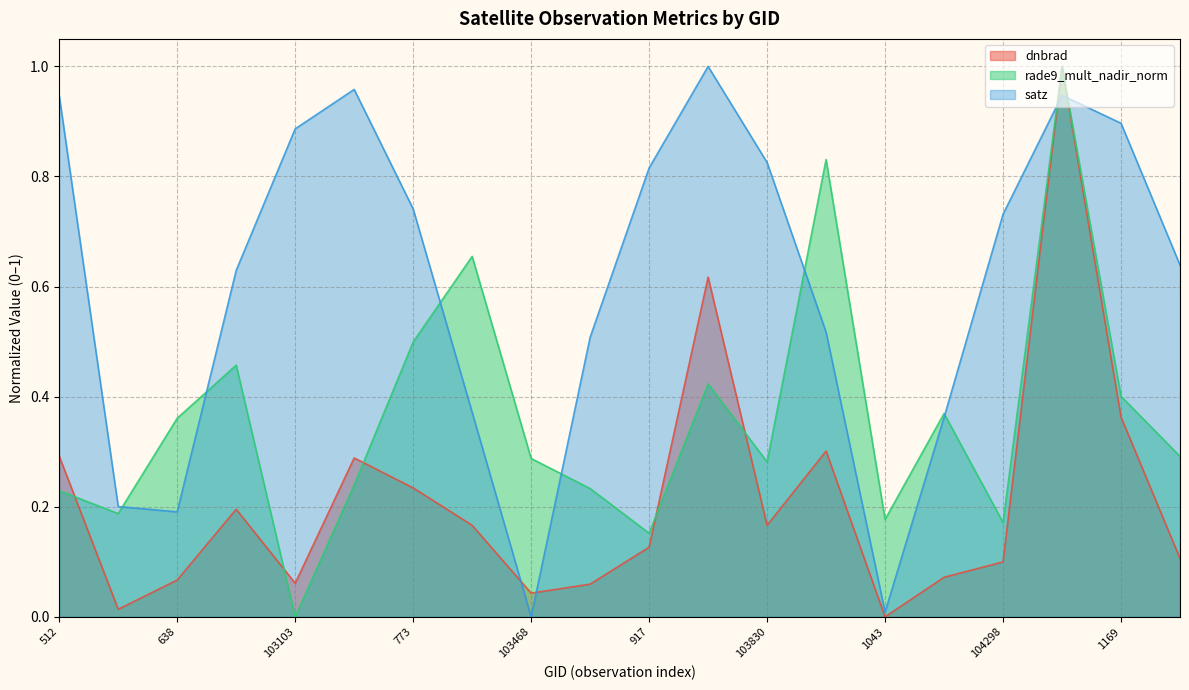

What is the sum of all satz values?

12.2